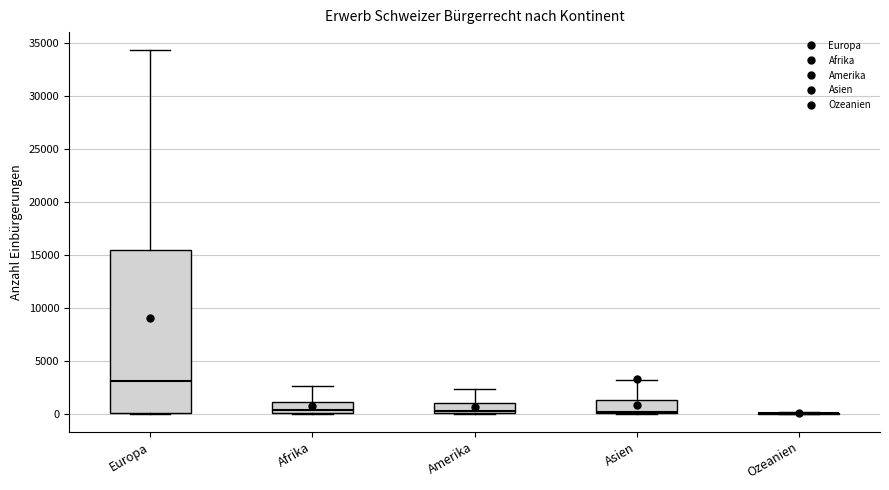

Reading left to right, read every box against the y-axis: the position of its median line, the range the box covers, and the ends of its whiskers. The values are not printed on the chart, so give them approximately, as read against the axis.

Europa: median 3000, box 0 to 15500, whiskers 0 to 34500
Afrika: median 500, box 0 to 1000, whiskers 0 to 2500
Amerika: median 500, box 0 to 1000, whiskers 0 to 2500
Asien: median 0 (just above the box's lower edge), box 0 to 1500, whiskers 0 to 3000
Ozeanien: box collapsed to a line at 0, whiskers 0 to 0